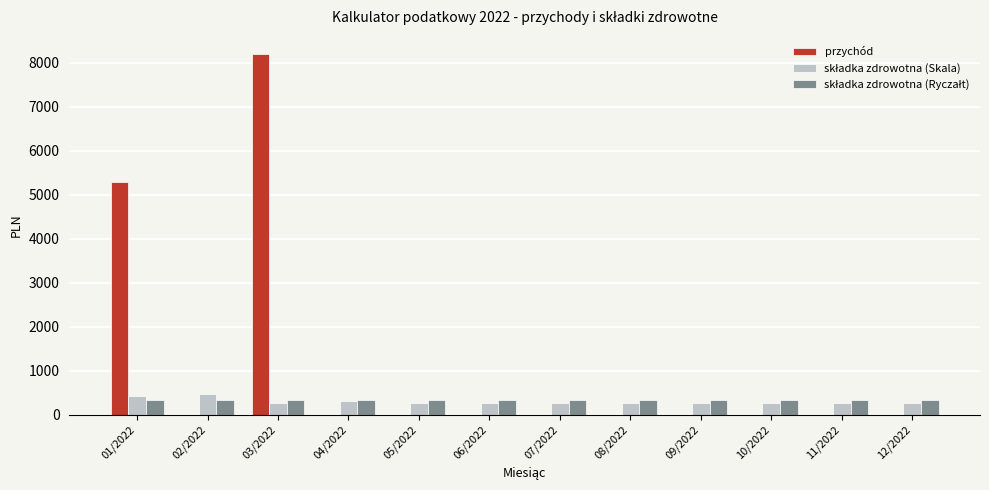

Which series changed the most between 03/2022 and 08/2022?

przychód